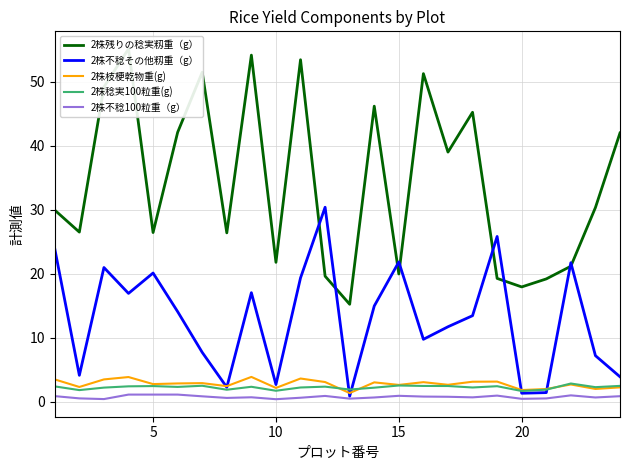

List the series in order of their peak value, lowest first.

2株不稔100粒重（g）, 2株稔実100粒重(g), 2株枝梗乾物重(g), 2株不稔その他籾重（g）, 2株残りの稔実籾重（g）